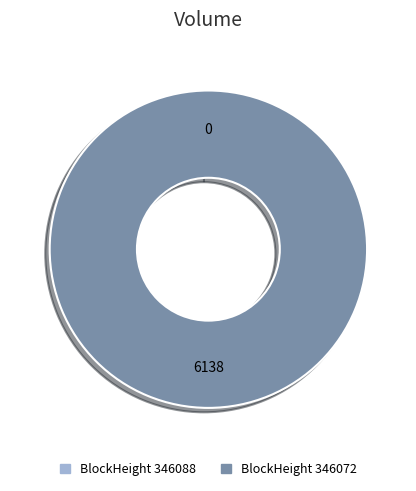

What is the total percentage of 346072 and 346088?

100.0%